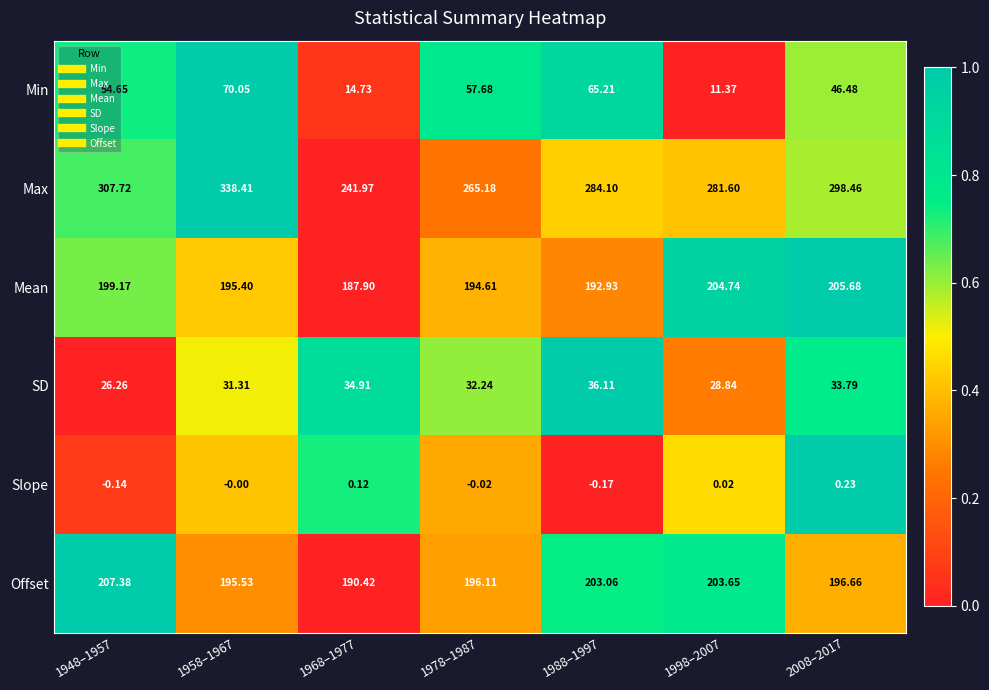

Between 1968–1977 and 2008–2017, which series saw the biggest shift?

Max